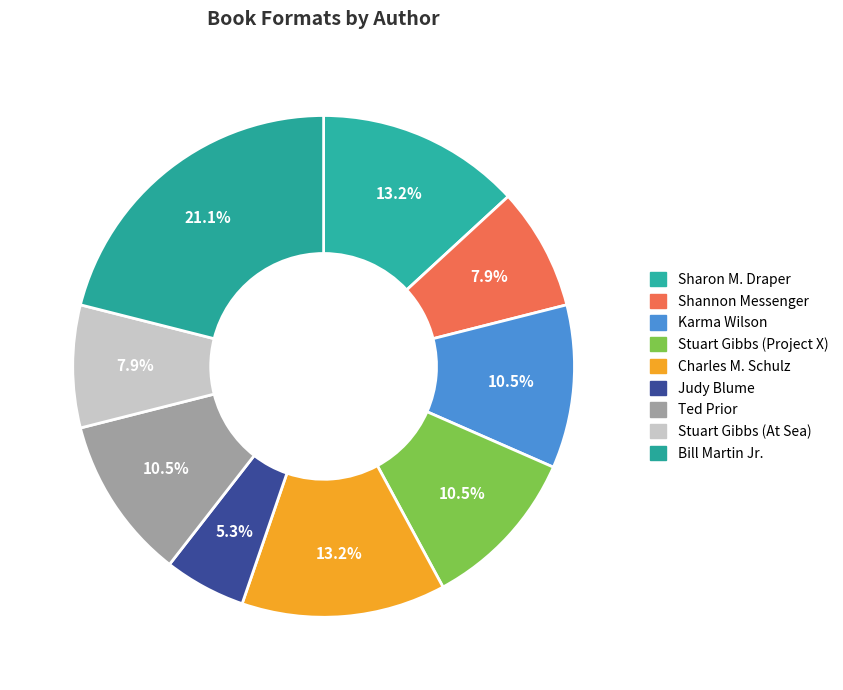

To the nearest percent, what portion does Stuart Gibbs (Project X) represent?

11%